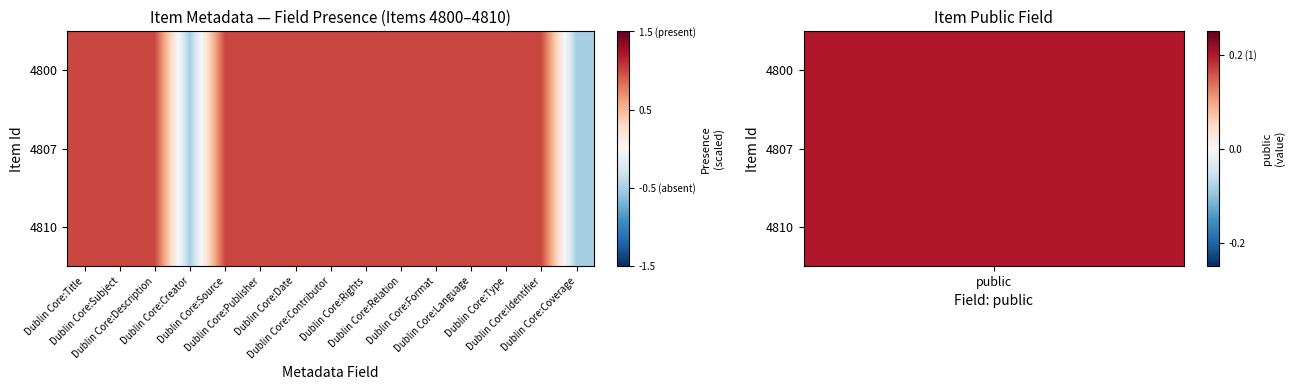

What is the total value across all series at Dublin Core:Contributor?

3.0